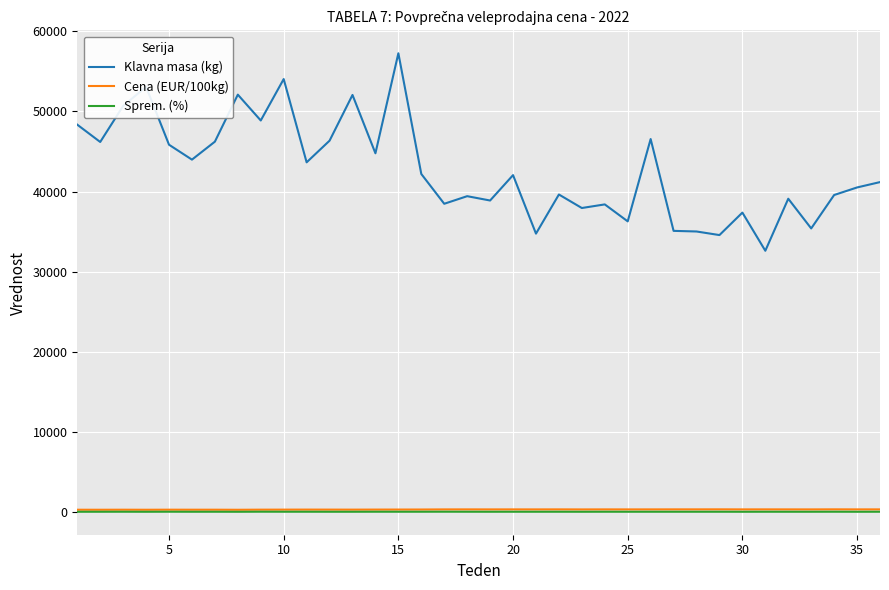

What is the maximum value shown in the chart?

57268.0